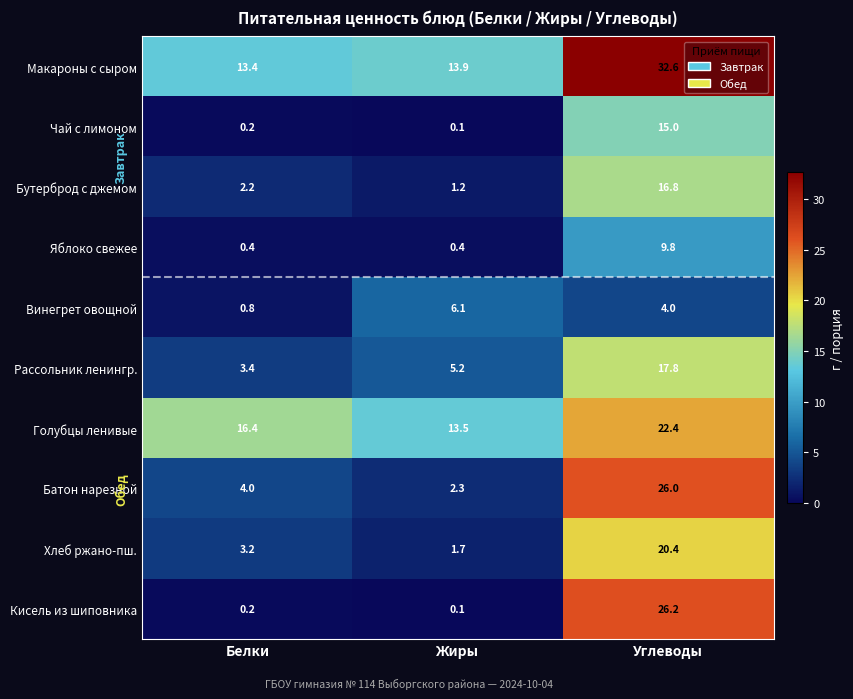

What value does the Голубцы ленивые series have at Жиры?

13.5